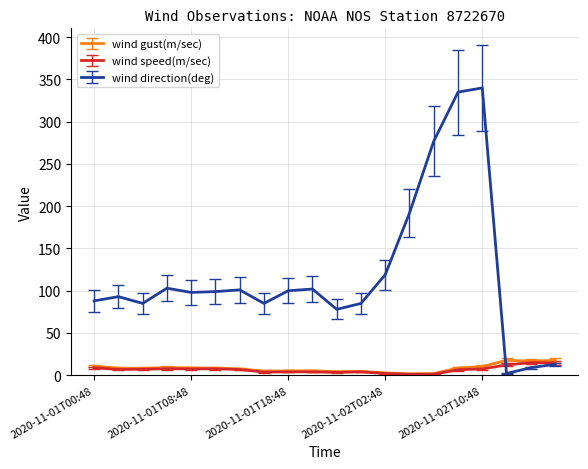

Which series has the largest total across all categories?

wind direction(deg)